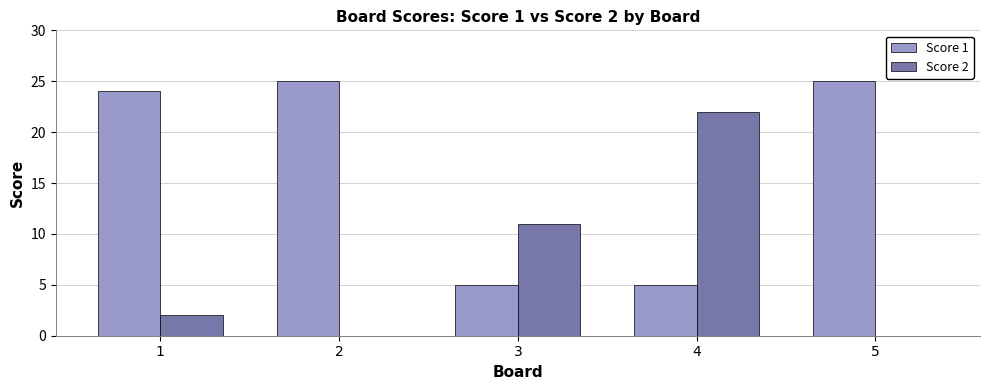

The Score 2 series shows 0 at 2. True or false?

True